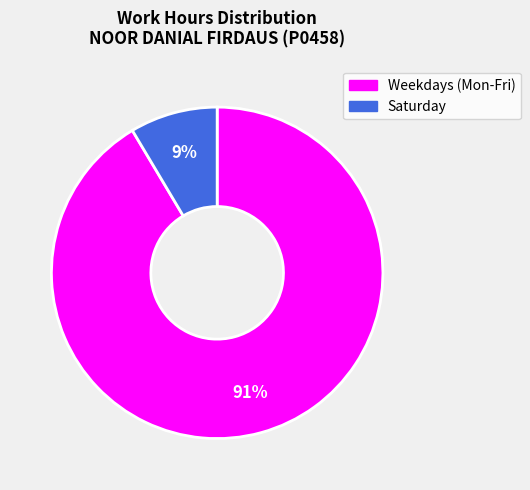

How many slices are in this pie chart?

2